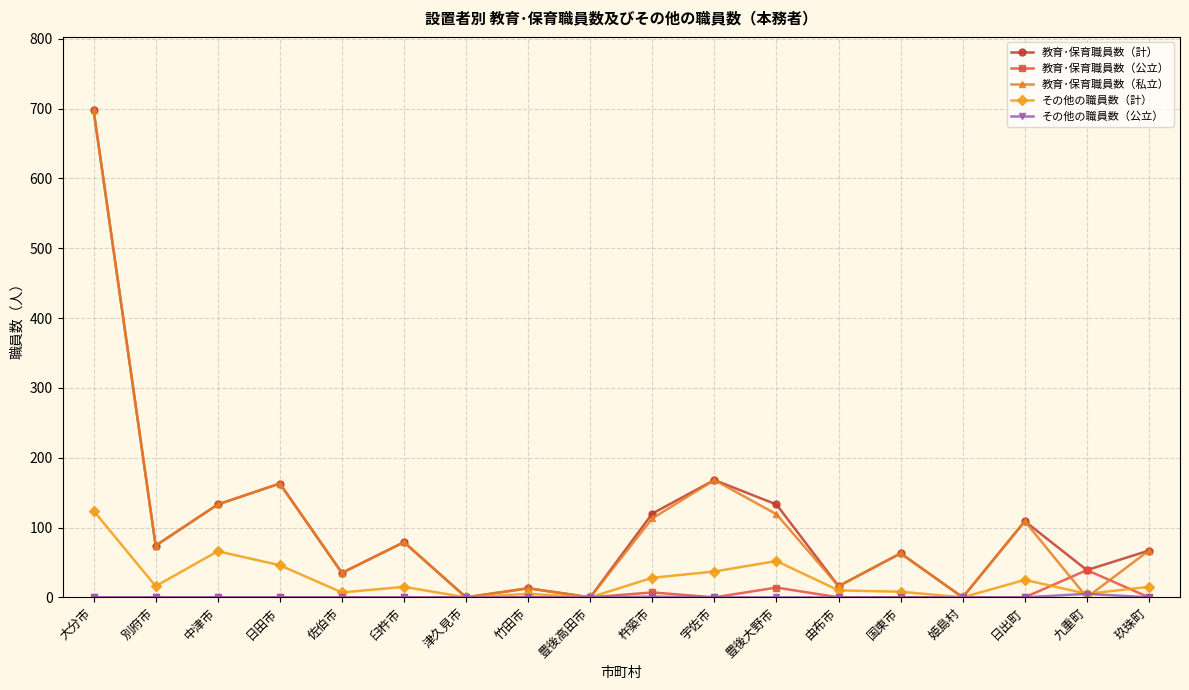

What is the value of the その他の職員数（計） point at the 5th from the left?

7